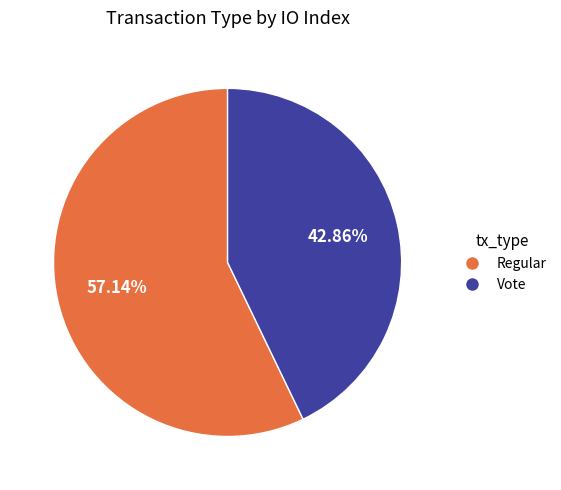

Which slice is the smallest?

Vote